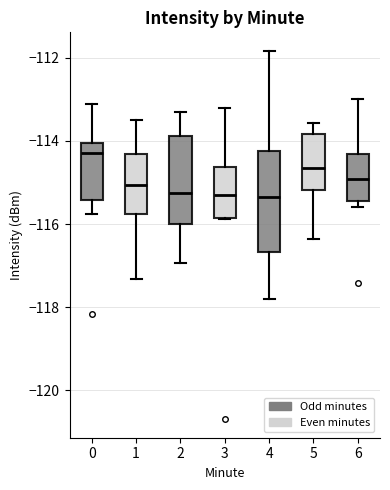

Which box has the highest median line?

0